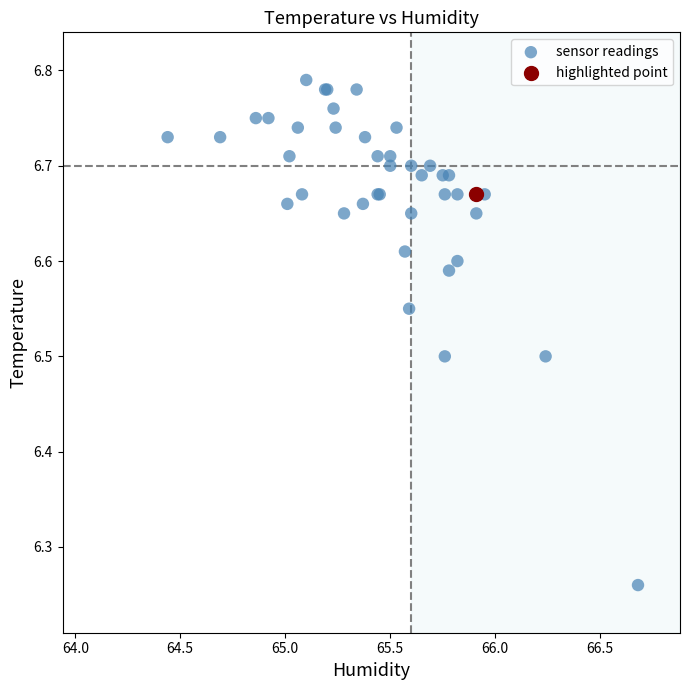

What are all the series names shown in the legend?

sensor readings, highlighted point